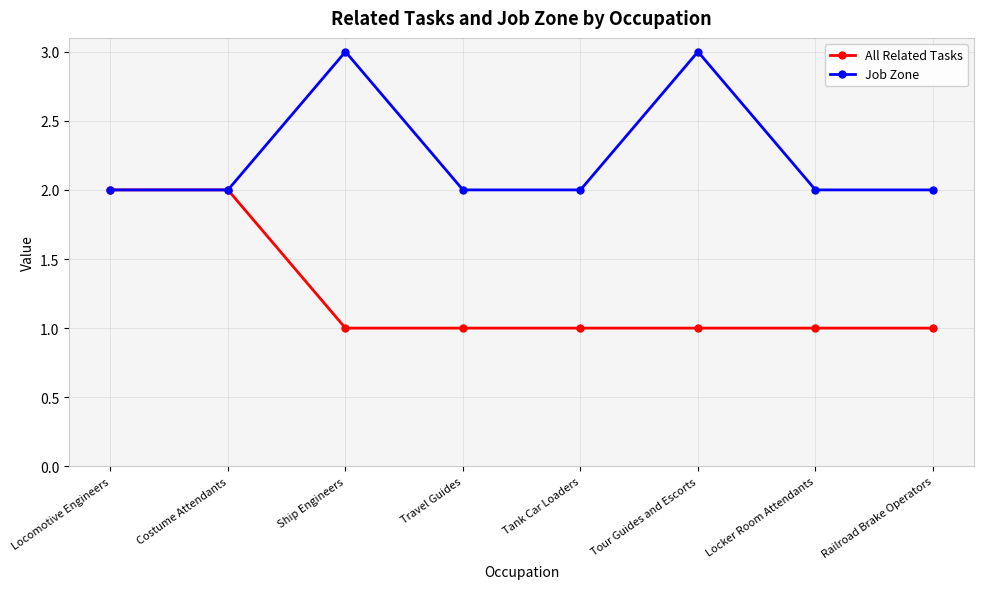

Which series has the largest total across all categories?

Job Zone